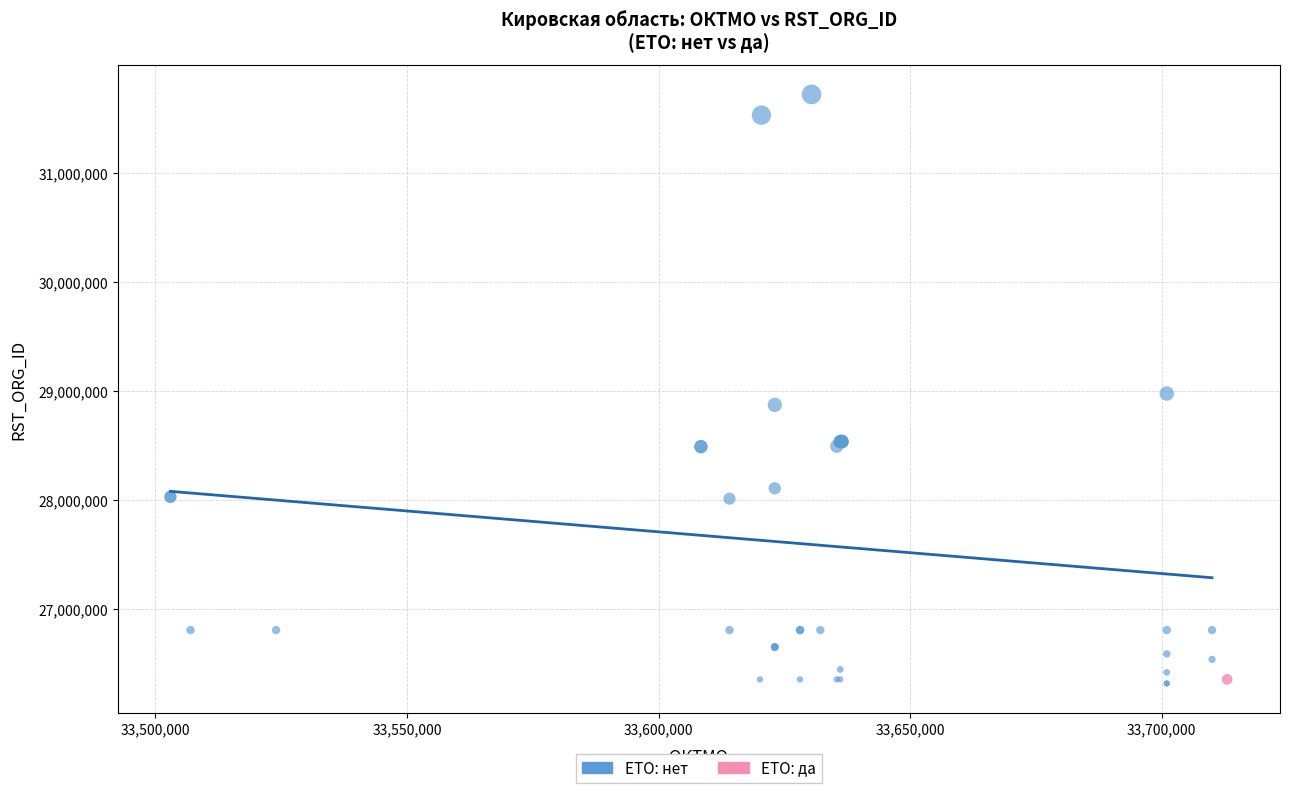

What are all the series names shown in the legend?

ETO: нет, ETO: да